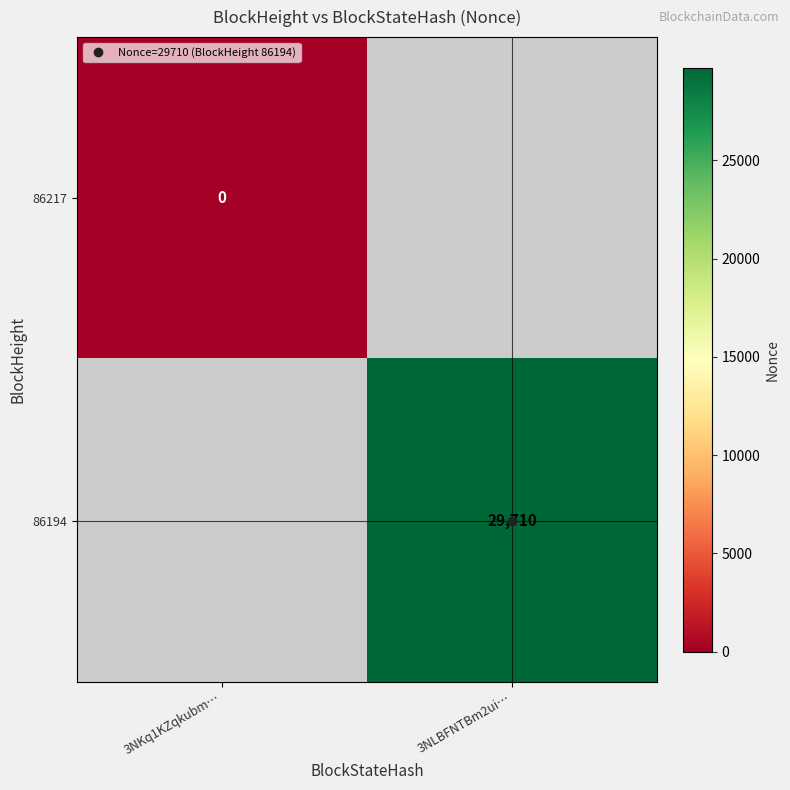

At how many categories does at least one series exceed 637?

1